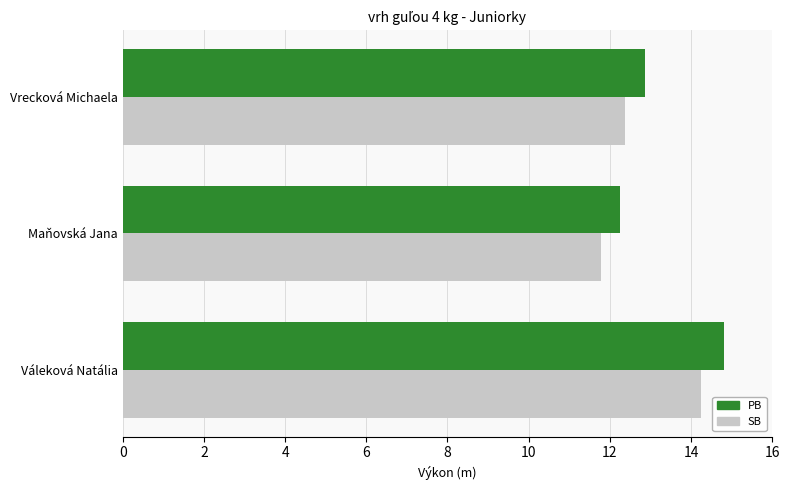

Which series has the largest range (max minus min)?

PB